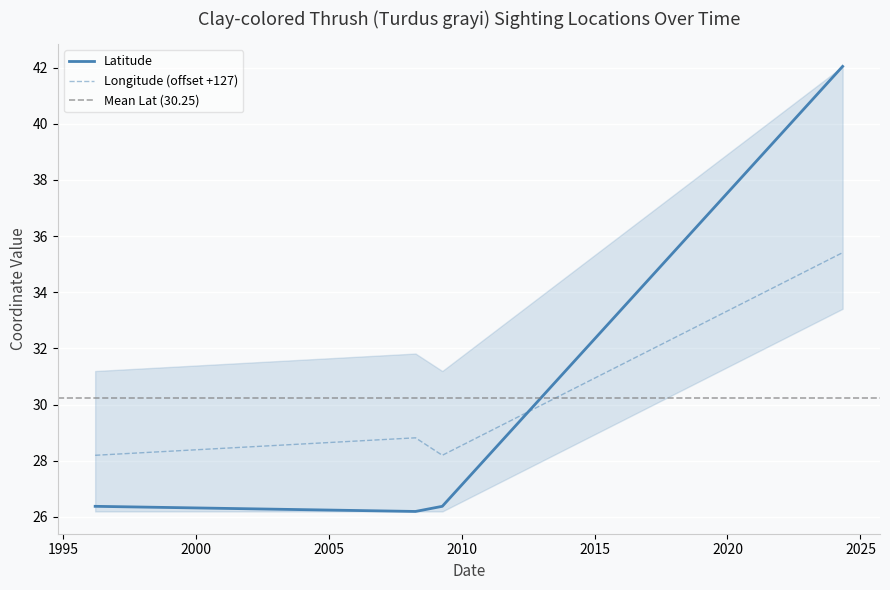

Is the value of Latitude at 2008-04-07 greater than the value of Longitude at 2024-05-01?

No